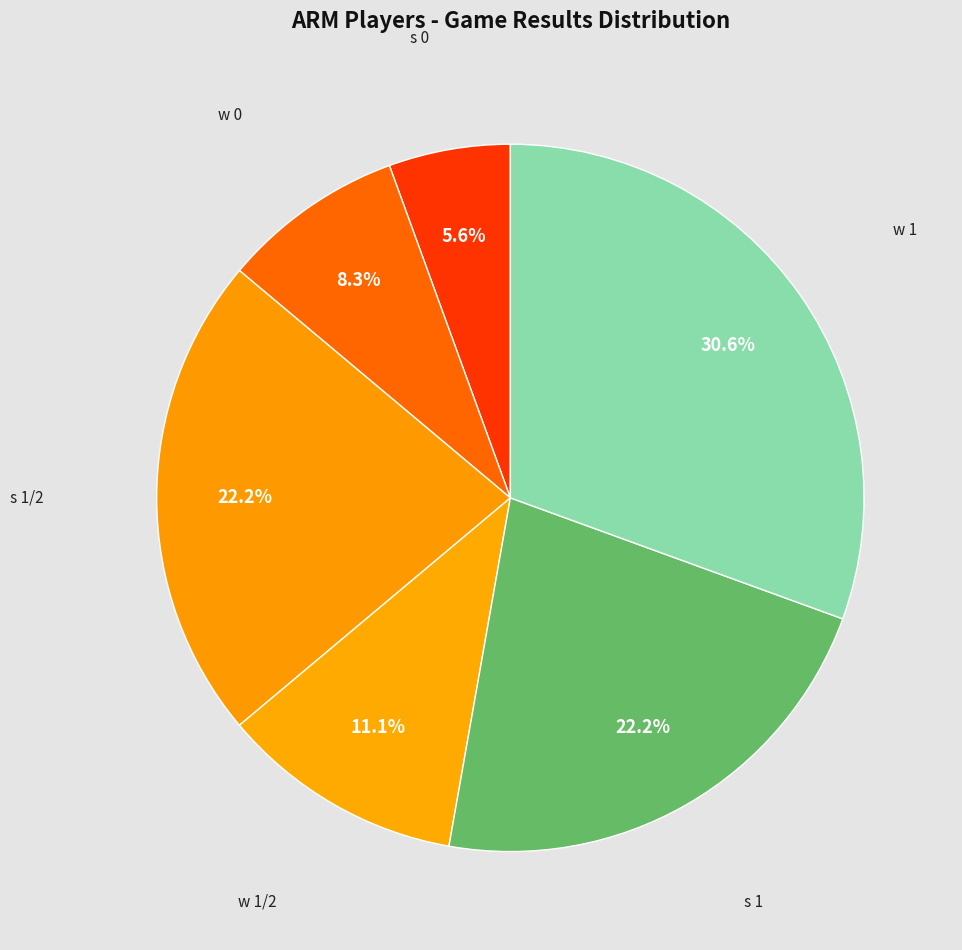

How many slices are in this pie chart?

6